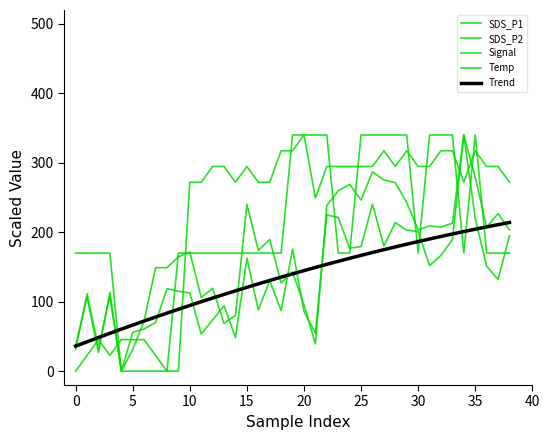

How many intersections are there between SDS_P2 and Temp?

12